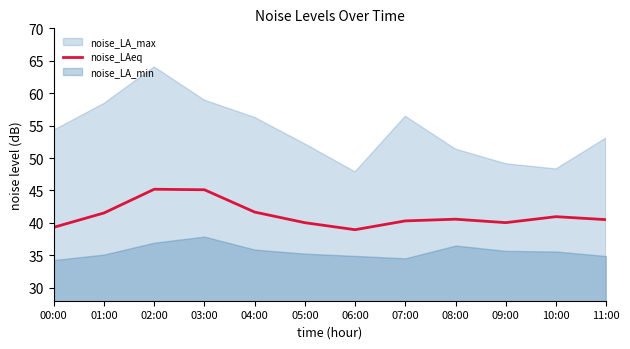

What is the value of the 11th point from the left?

41.0